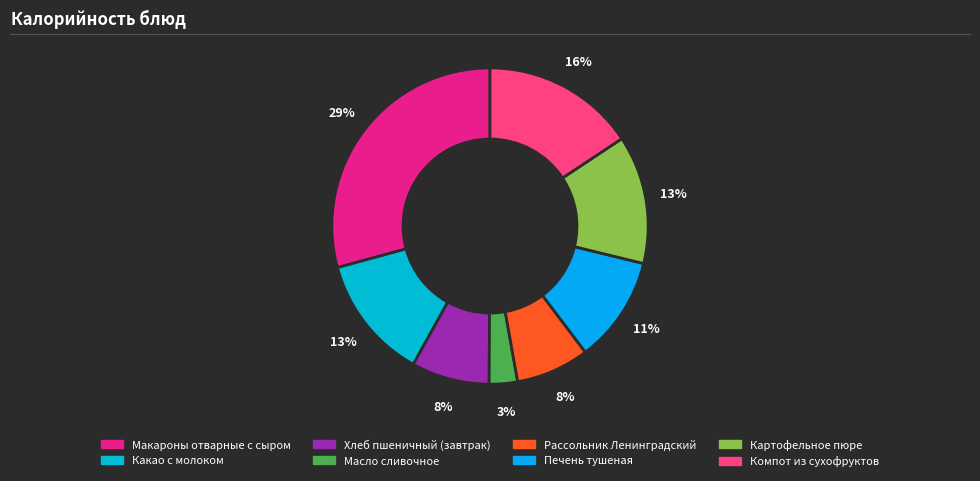

How many segments does this pie chart have?

8